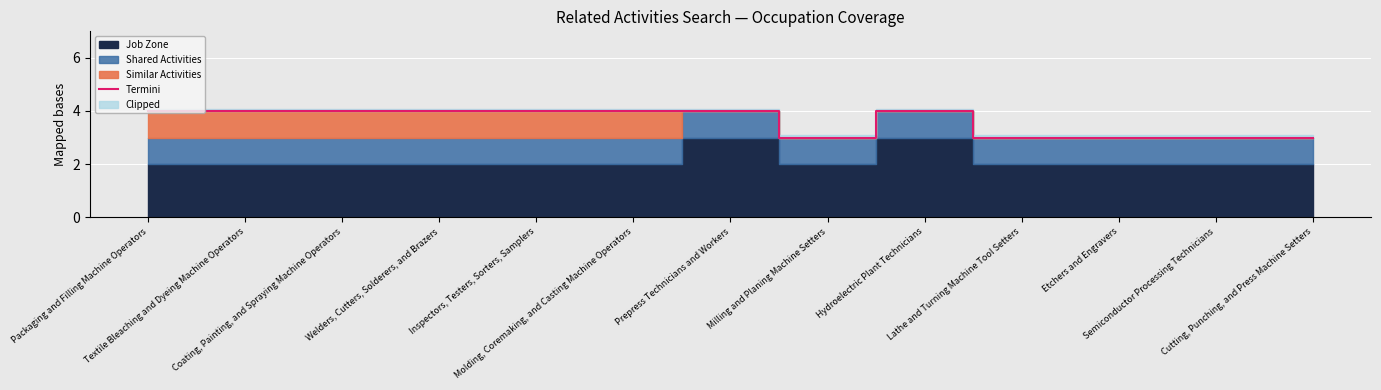

How many values are below 4?

5